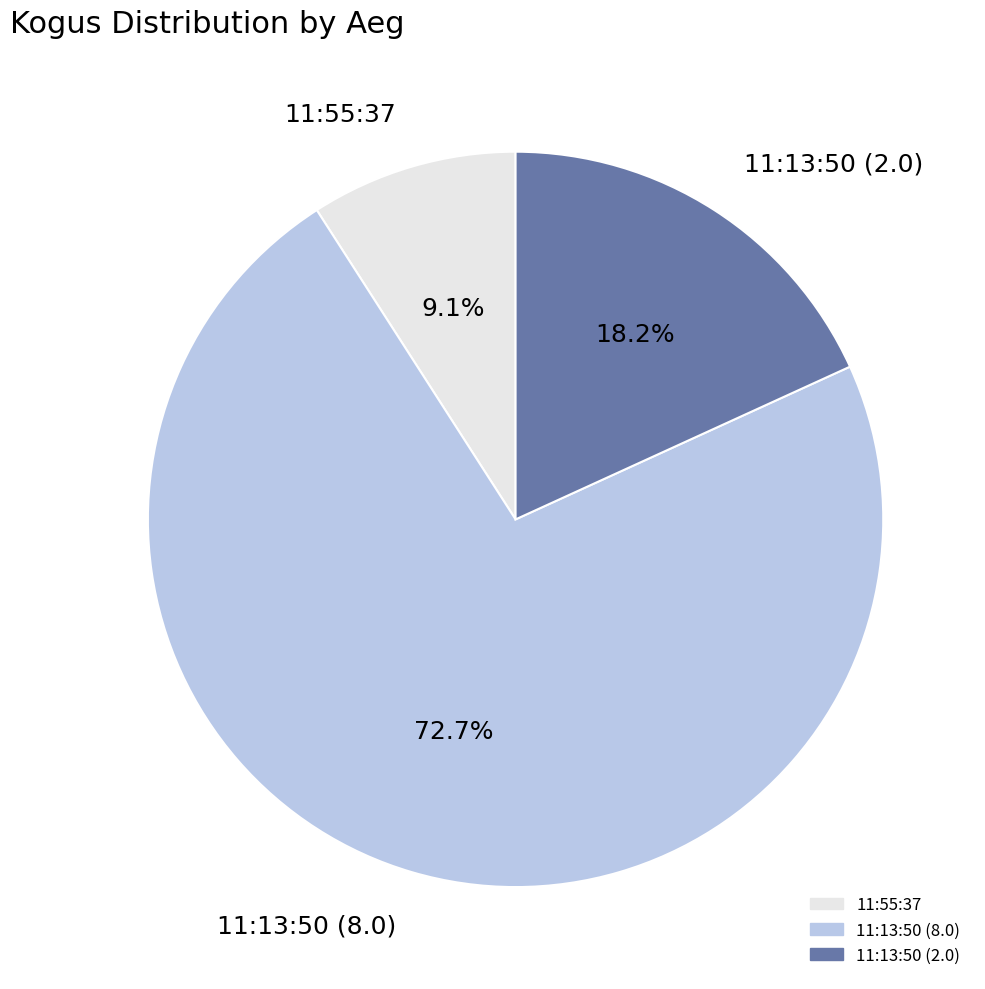

To the nearest percent, what percentage of the pie is 11:13:50 (8.0)?

73%